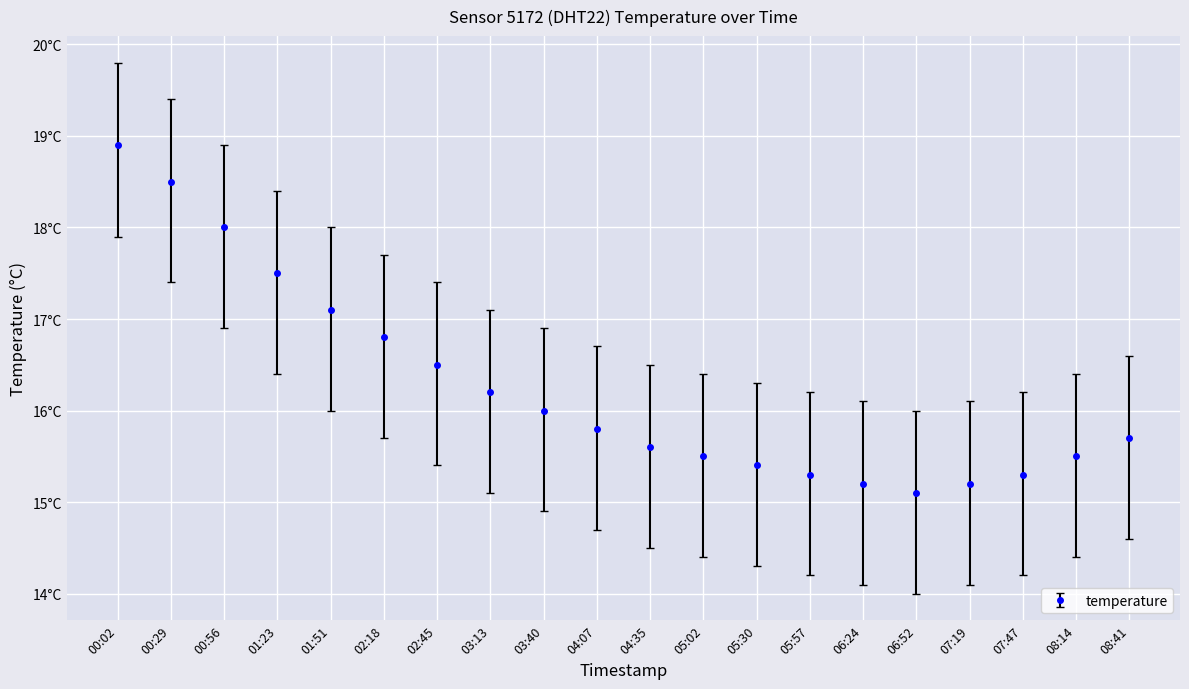

Does the chart have visible grid lines?

Yes